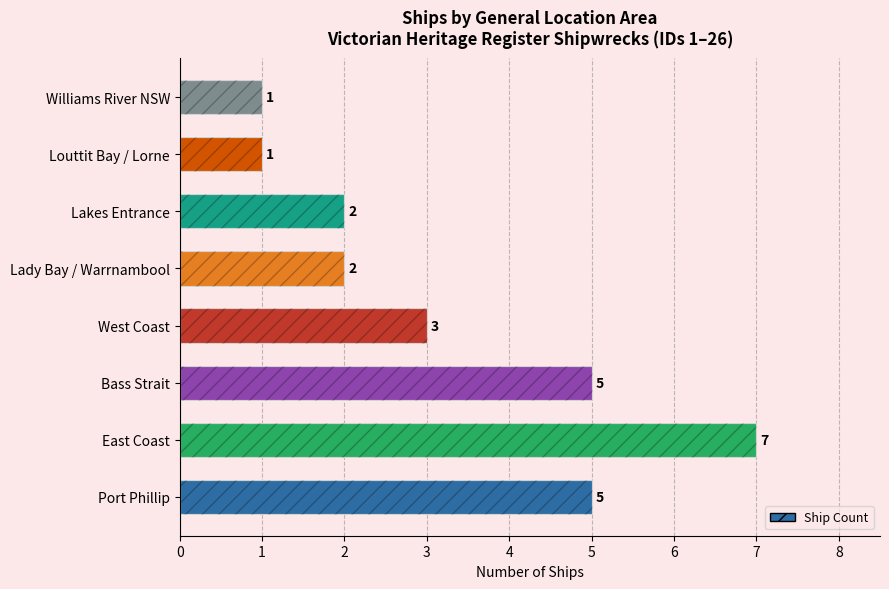

True or false: the data shows 2 at Williams River NSW.

False